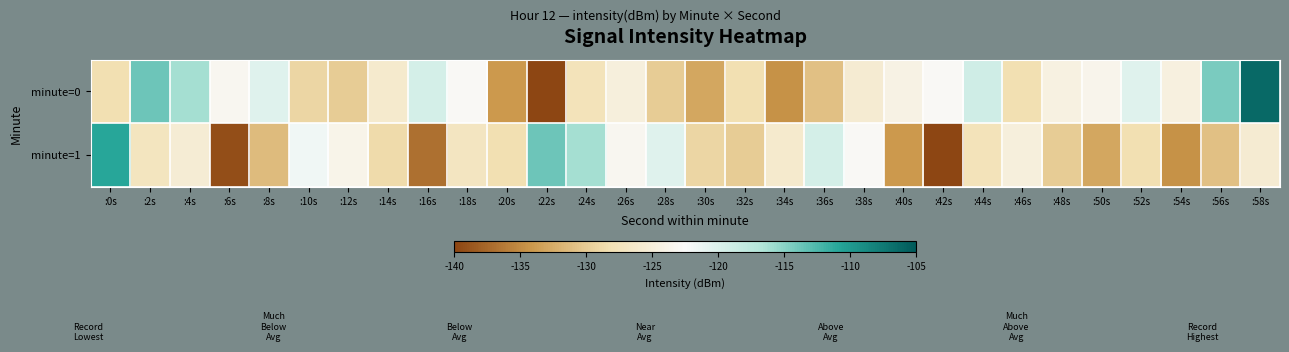

What is the spread (max minus min) of values at :30s?

3.8